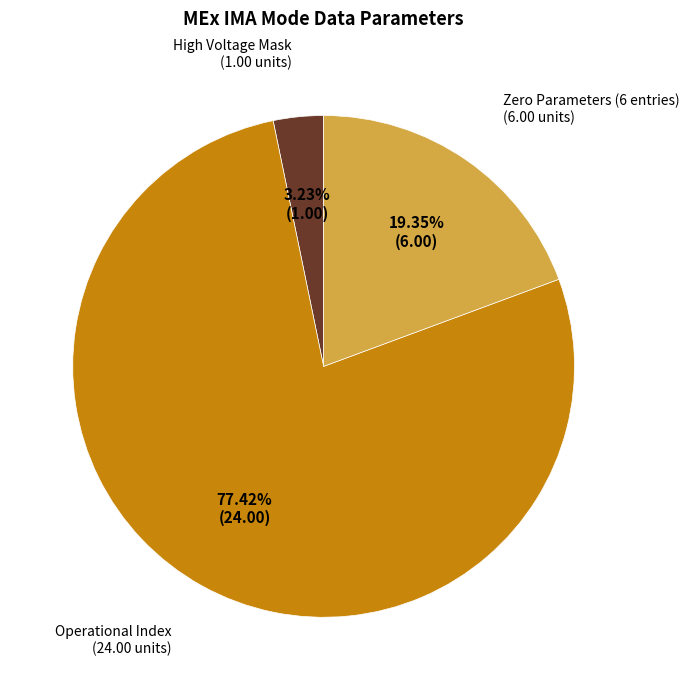

How many segments does this pie chart have?

3